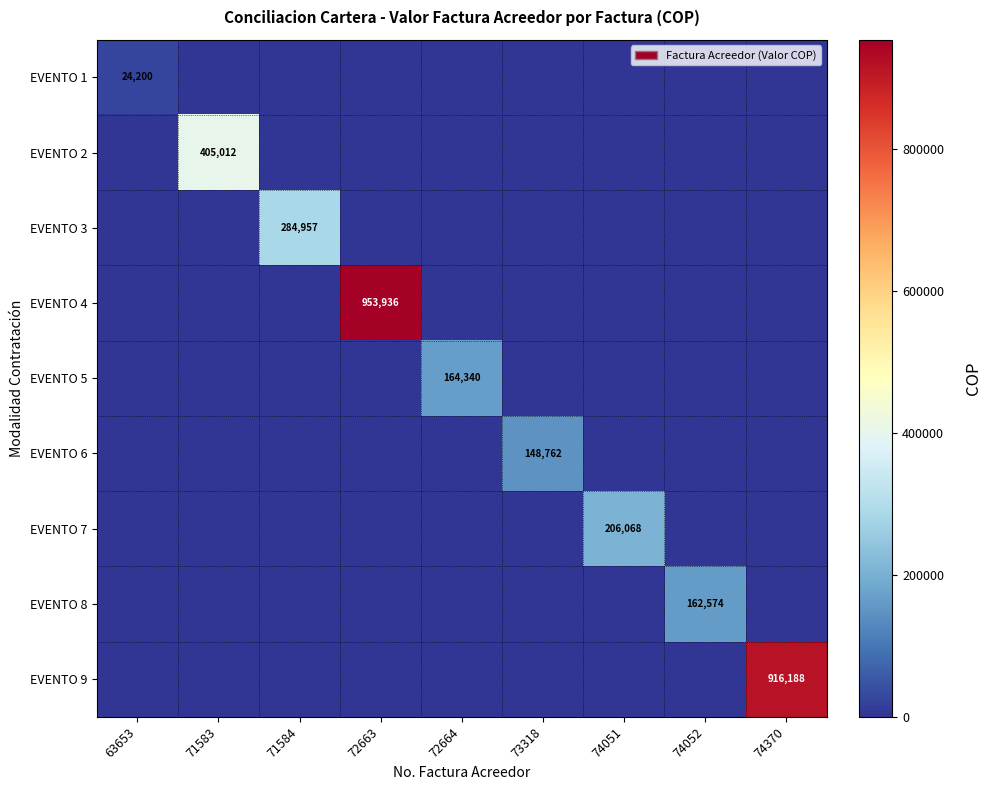

What is the sum of all EVENTO 8 values?

162574